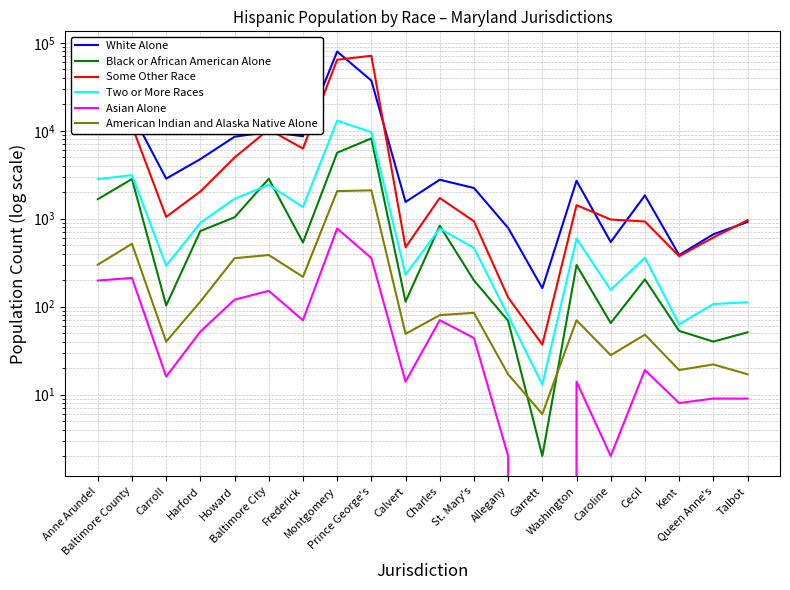

How many interior local valleys does the Two or More Races series have?

6